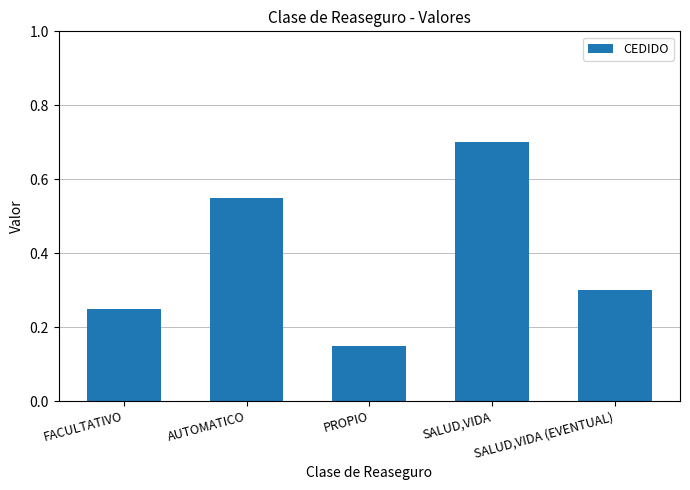

What is the label of the 4th bar from the left?

SALUD,VIDA